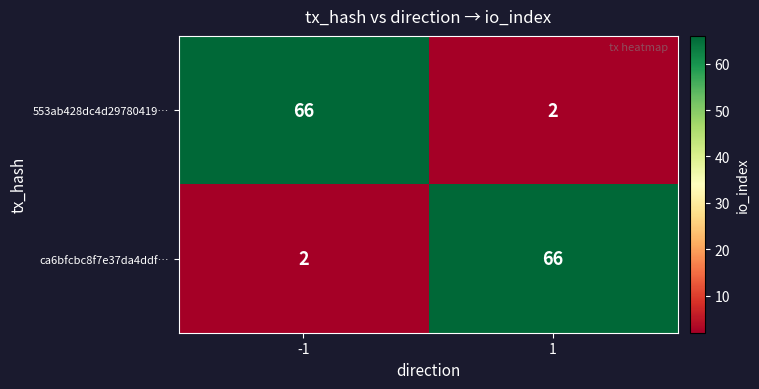

At 1, list the series in order from largest to smallest.

ca6bfcbc8f7e37da4ddf…, 553ab428dc4d29780419…